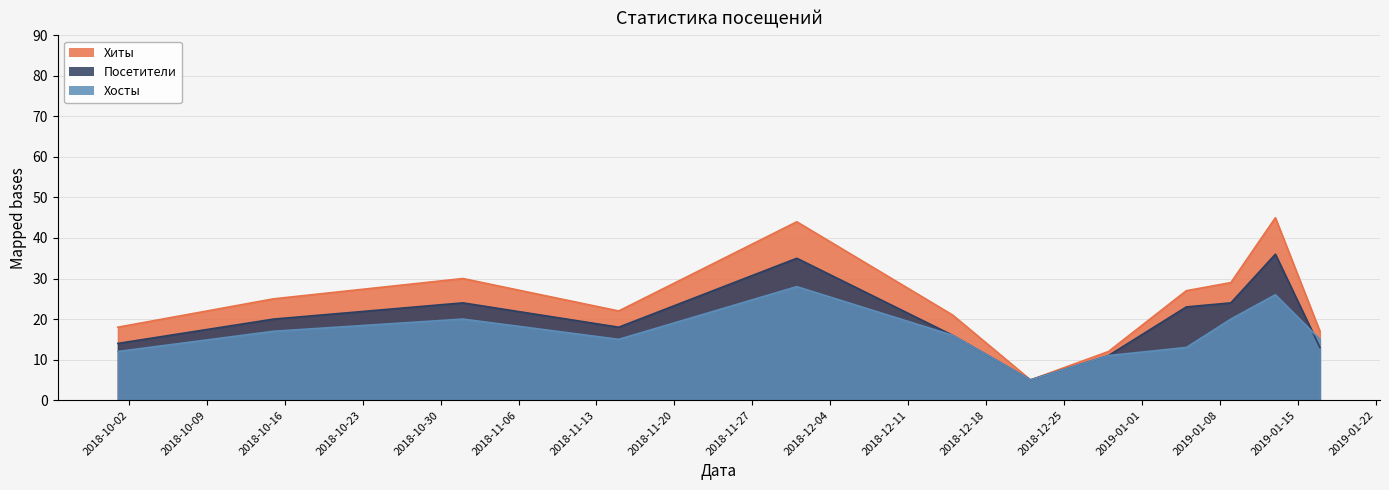

What is the highest value of the Хиты series?

45